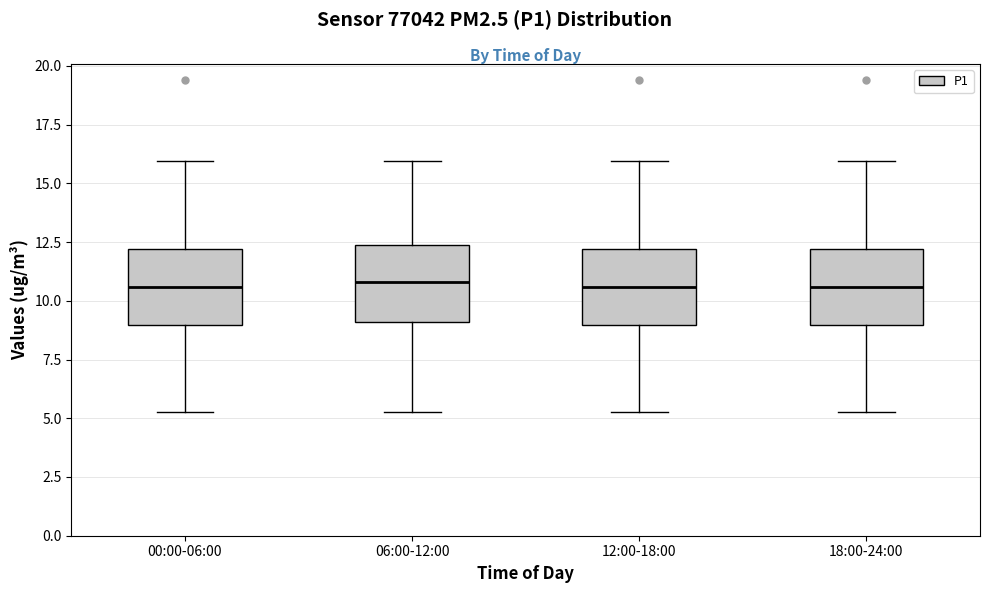

Reading left to right, read every box against the y-axis: the position of its median line, the range the box covers, and the ends of its whiskers. The values are not printed on the chart, so give them approximately, as read against the axis.

00:00-06:00: median 10.5, box 9.0 to 12.0, whiskers 5.5 to 16.0
06:00-12:00: median 11.0, box 9.0 to 12.5, whiskers 5.5 to 16.0
12:00-18:00: median 10.5, box 9.0 to 12.0, whiskers 5.5 to 16.0
18:00-24:00: median 10.5, box 9.0 to 12.0, whiskers 5.5 to 16.0